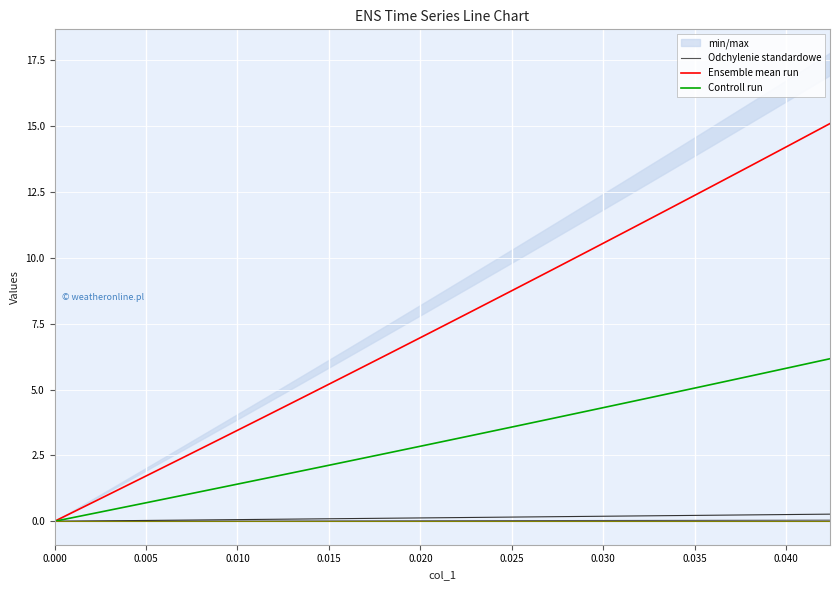

What is the highest value of the Controll run series?

6.2